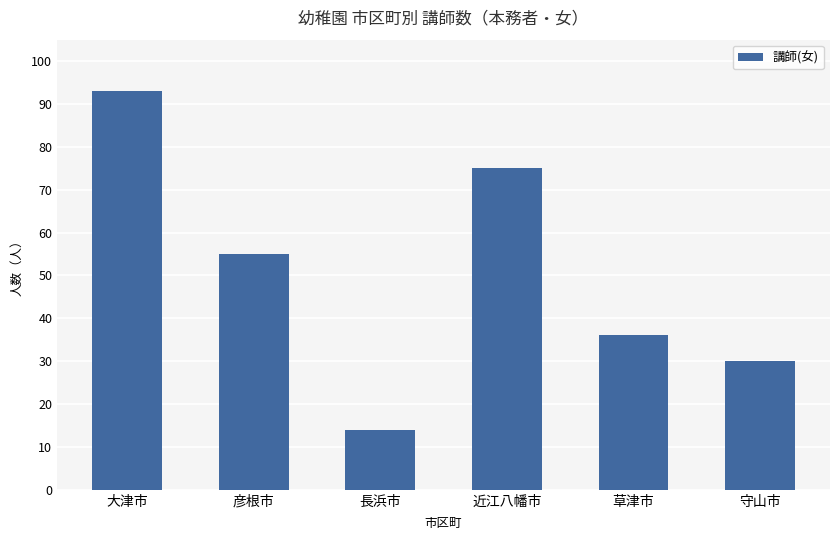

What is the change in value from 長浜市 to 守山市?

+16